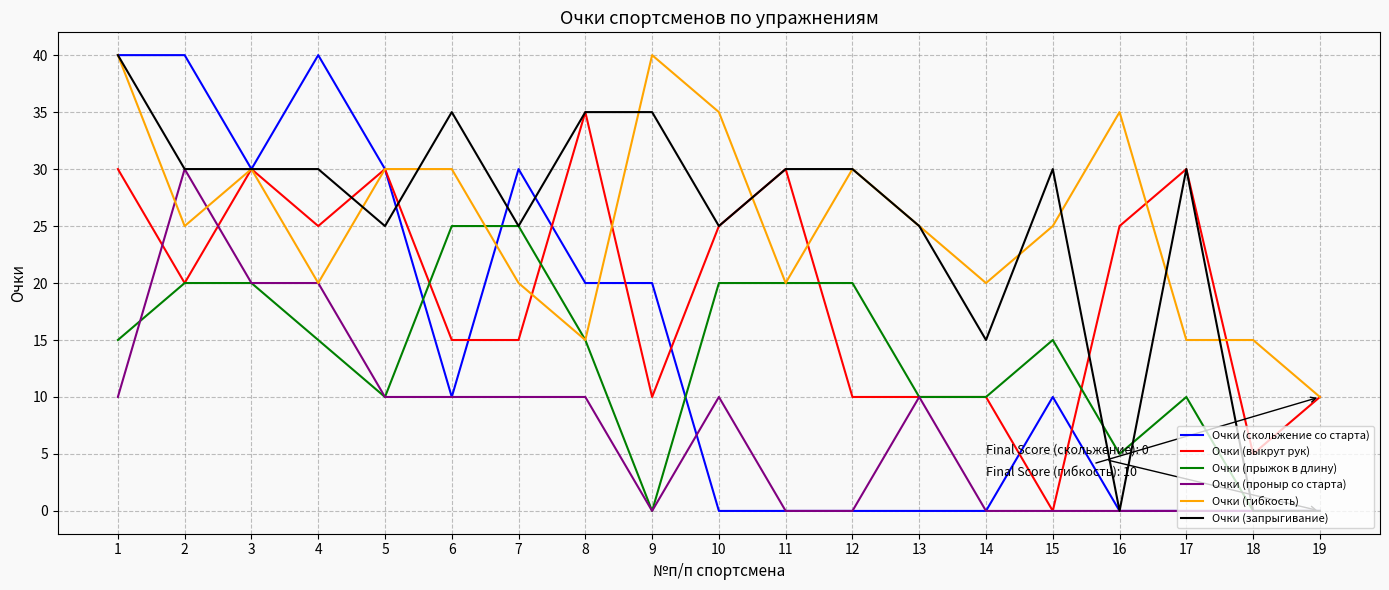

What is the average value of the Очки (запрыгивание) series?

25